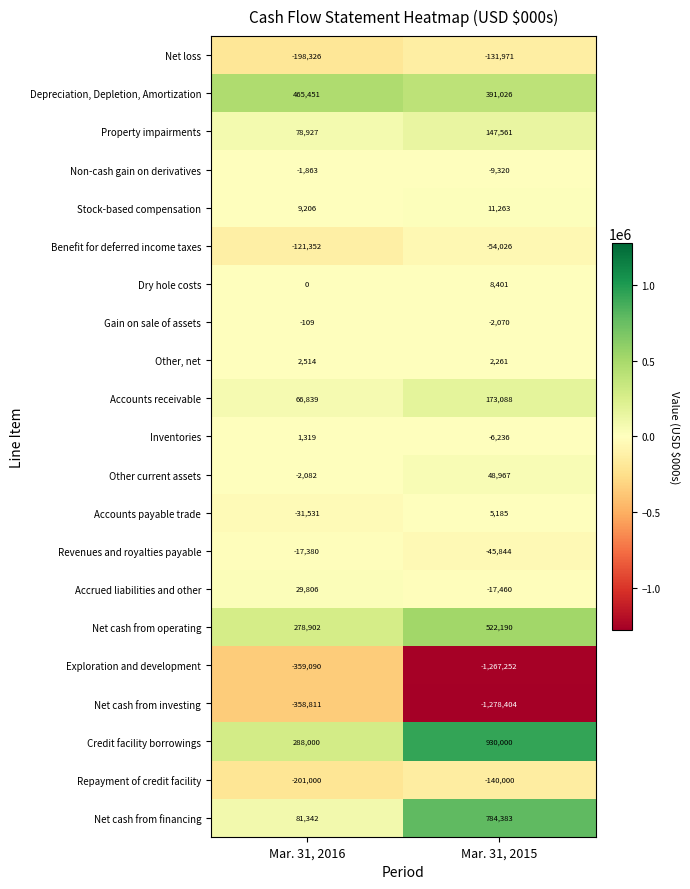

What is the average value of the Accounts receivable series?

119964